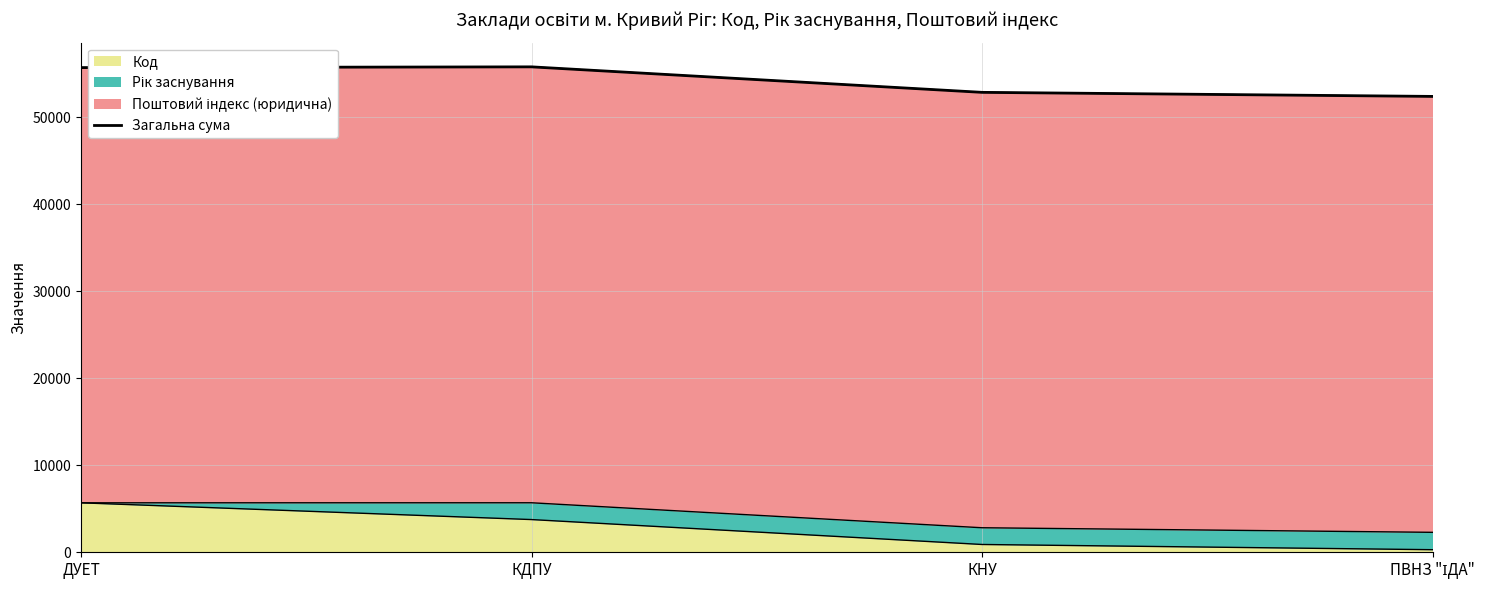

True or false: Код has more than 1 points higher than both neighbors.

False